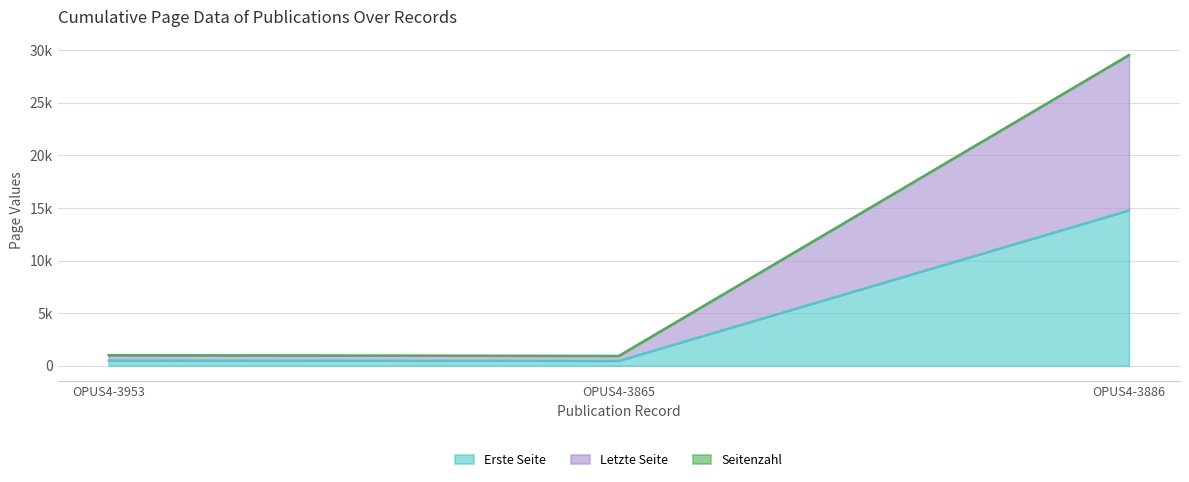

The Erste Seite series shows 497 at OPUS4-3953. True or false?

True